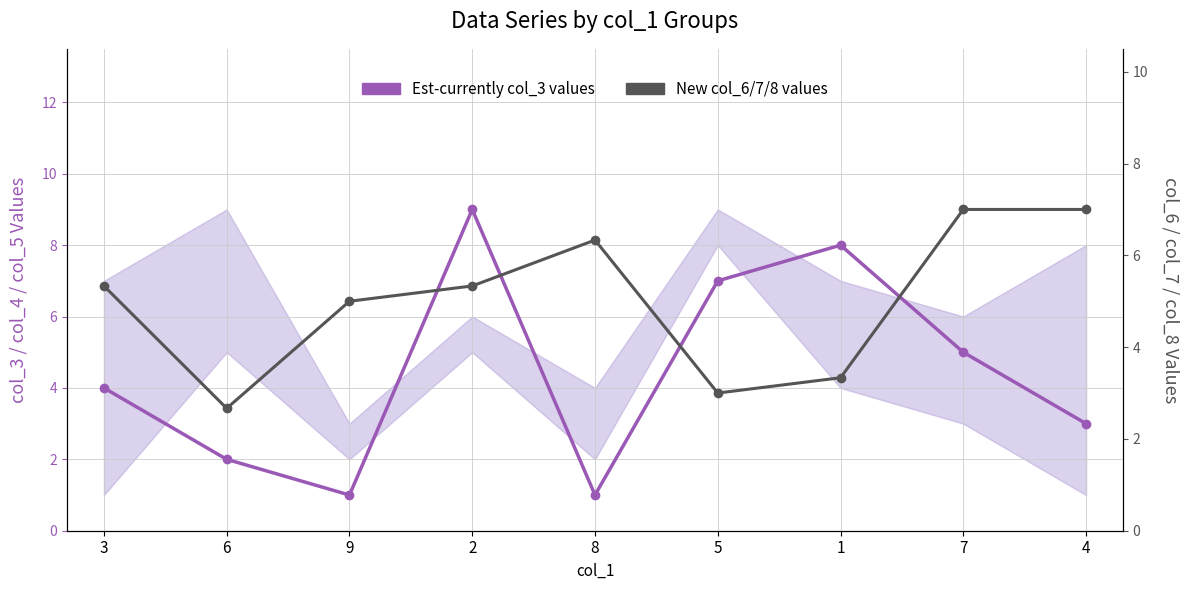

True or false: Est-currently col_3 values and New col_6/7/8 values cross at least once.

True